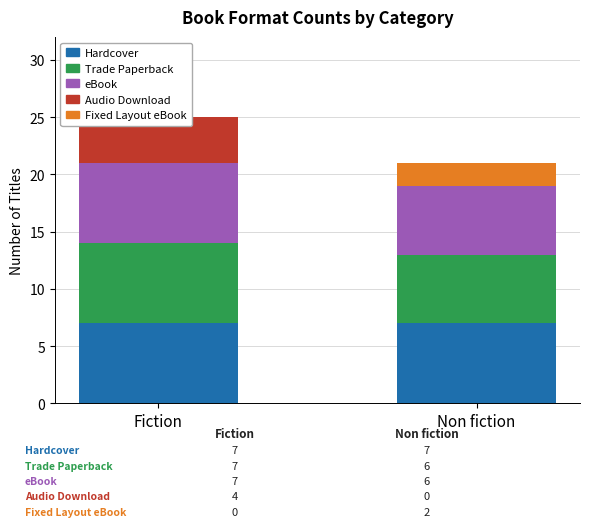

How many values in the Audio Download series are below 4?

1